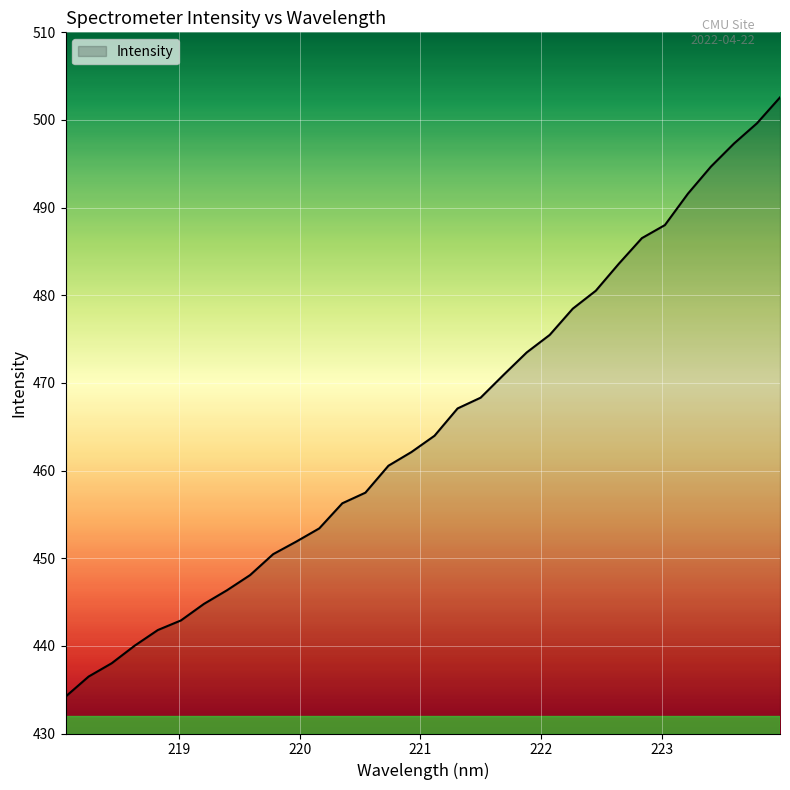

What is the difference between the maximum and minimum values?

68.4